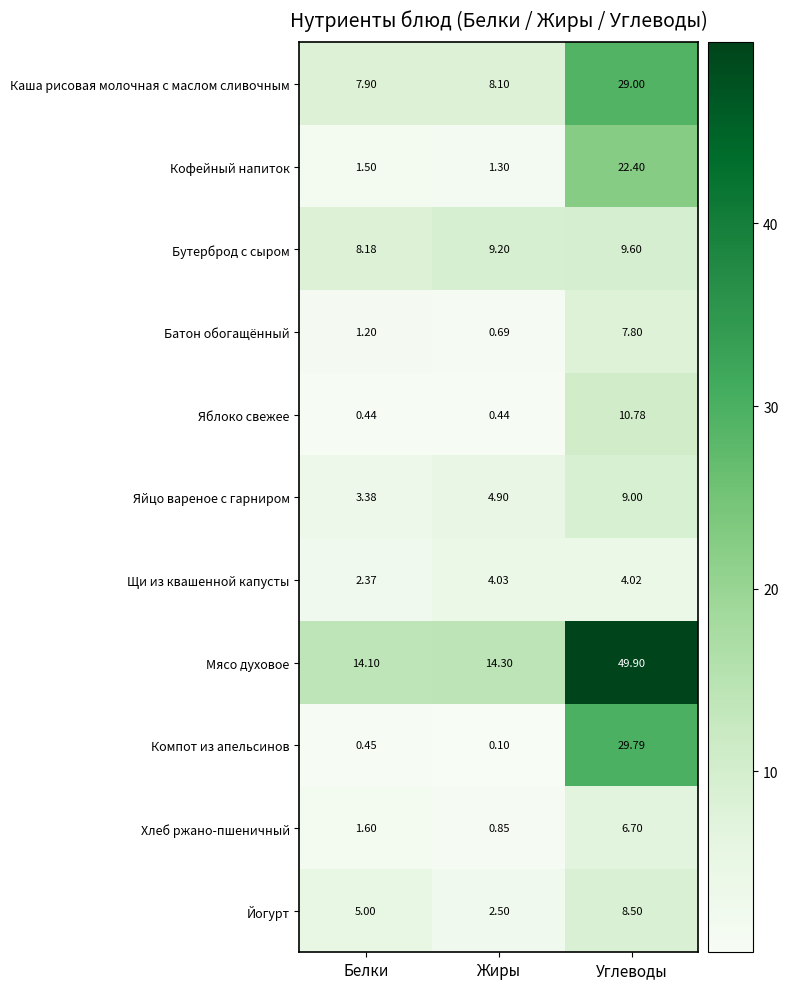

At which category does the chart reach its peak across all series?

Углеводы